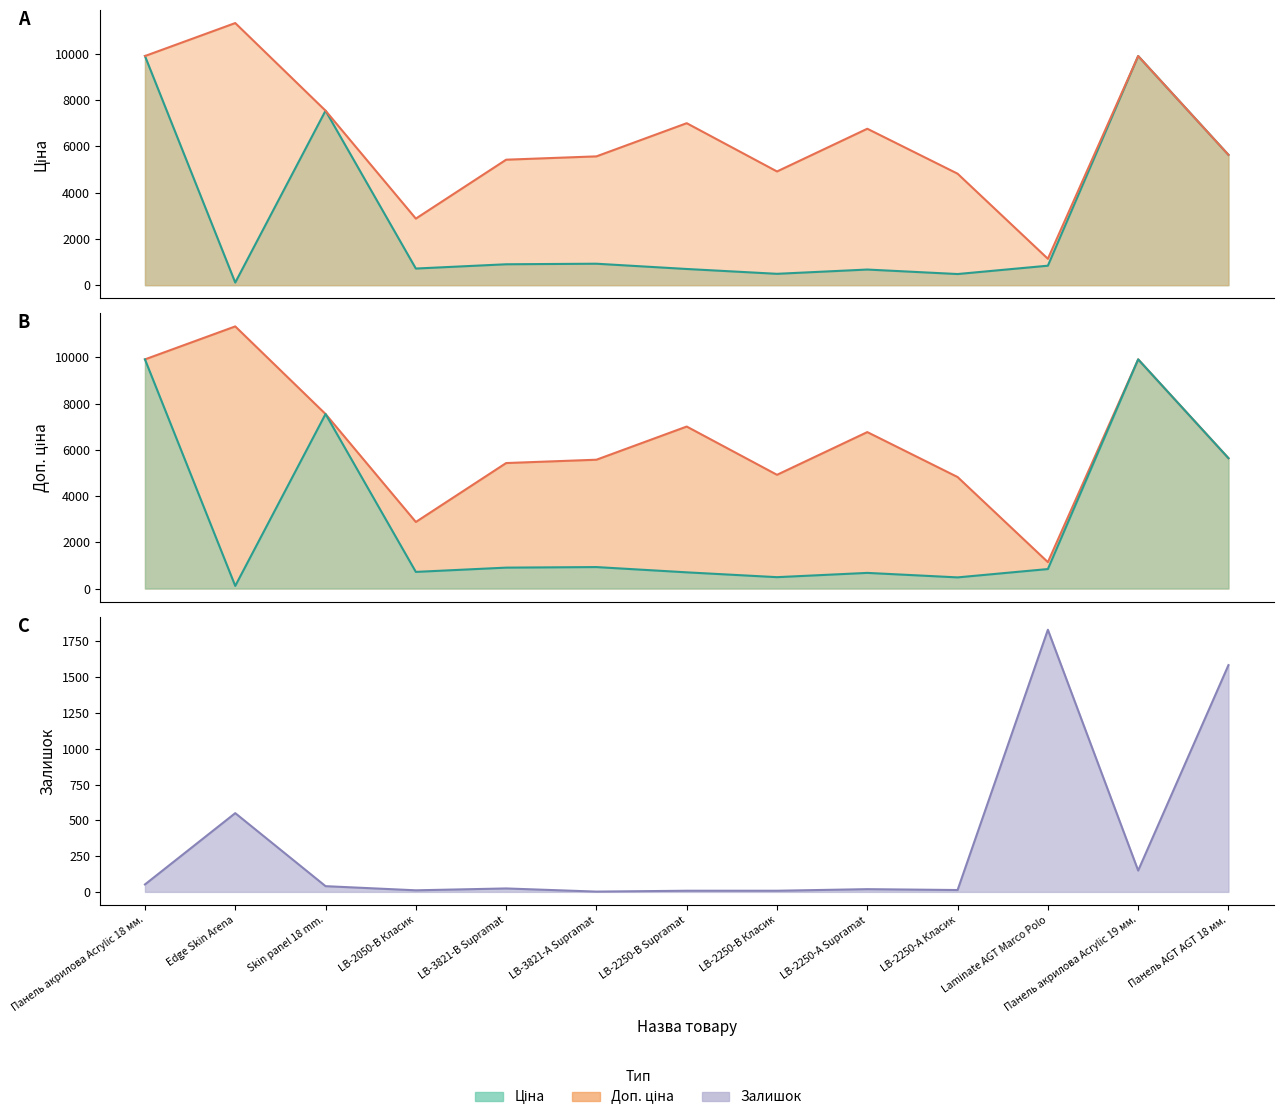

Count the number of categories in the chart.

13